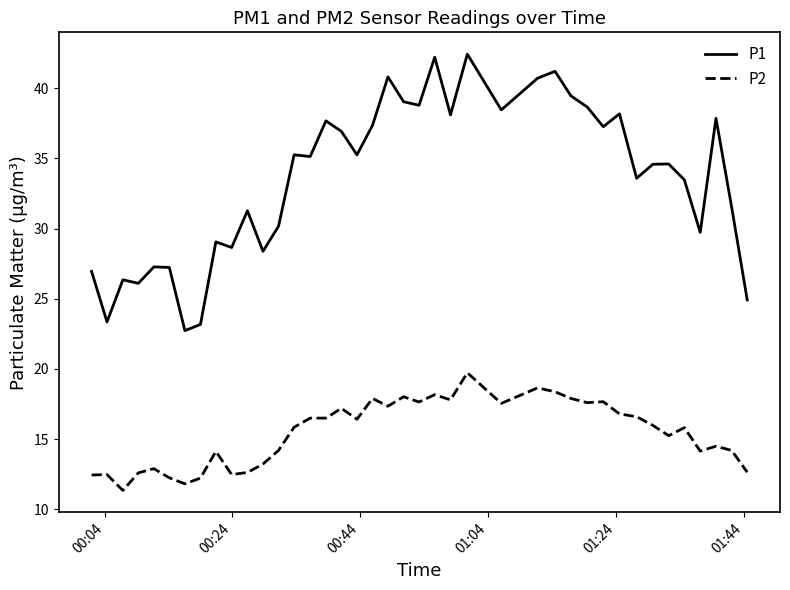

What is the maximum value for P1?

42.4